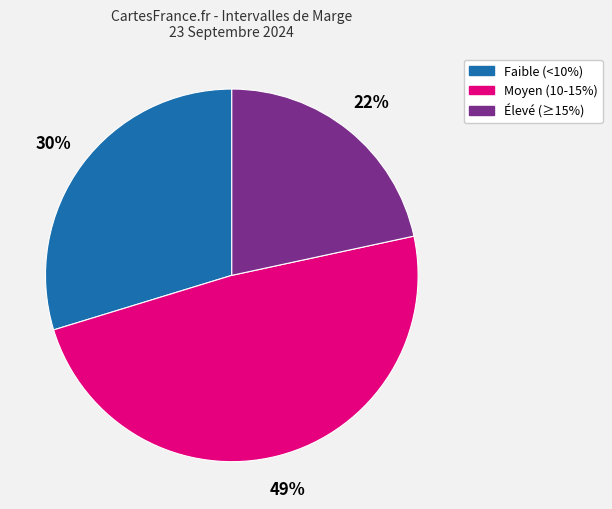

Is there a majority slice in this chart?

No